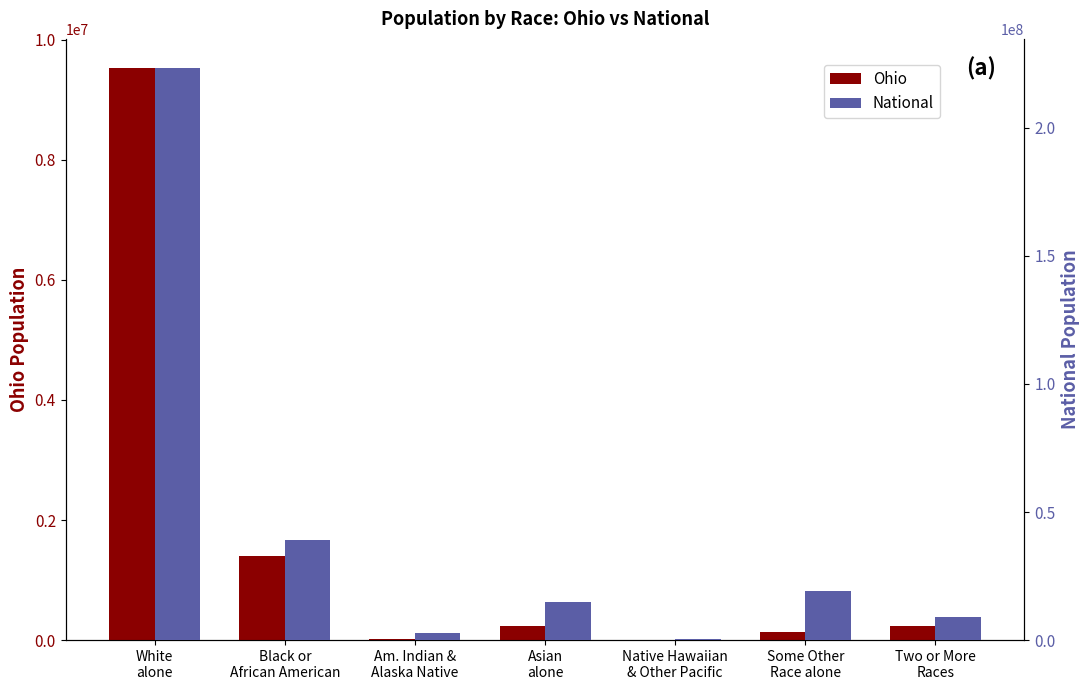

What is the label of the 3rd bar from the left?

Am. Indian &
Alaska Native